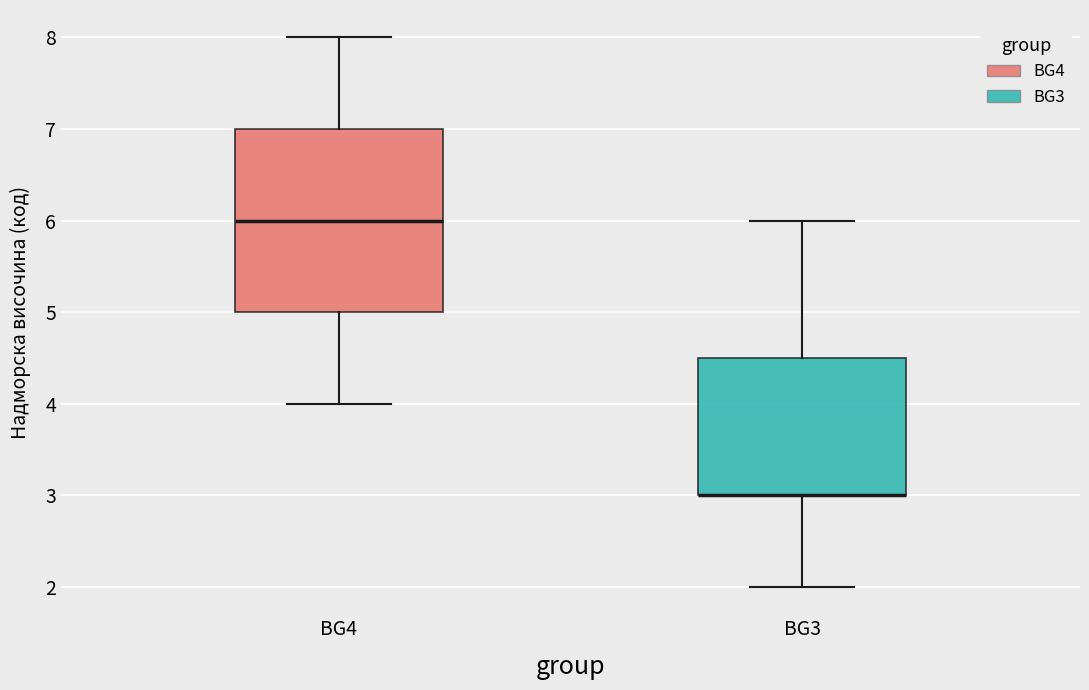

Reading left to right, read every box against the y-axis: the position of its median line, the range the box covers, and the ends of its whiskers. The values are not printed on the chart, so give them approximately, as read against the axis.

BG4: median 6.0, box 5.0 to 7.0, whiskers 4.0 to 8.0
BG3: median 3.0 (drawn on the box's lower edge), box 3.0 to 4.5, whiskers 2.0 to 6.0